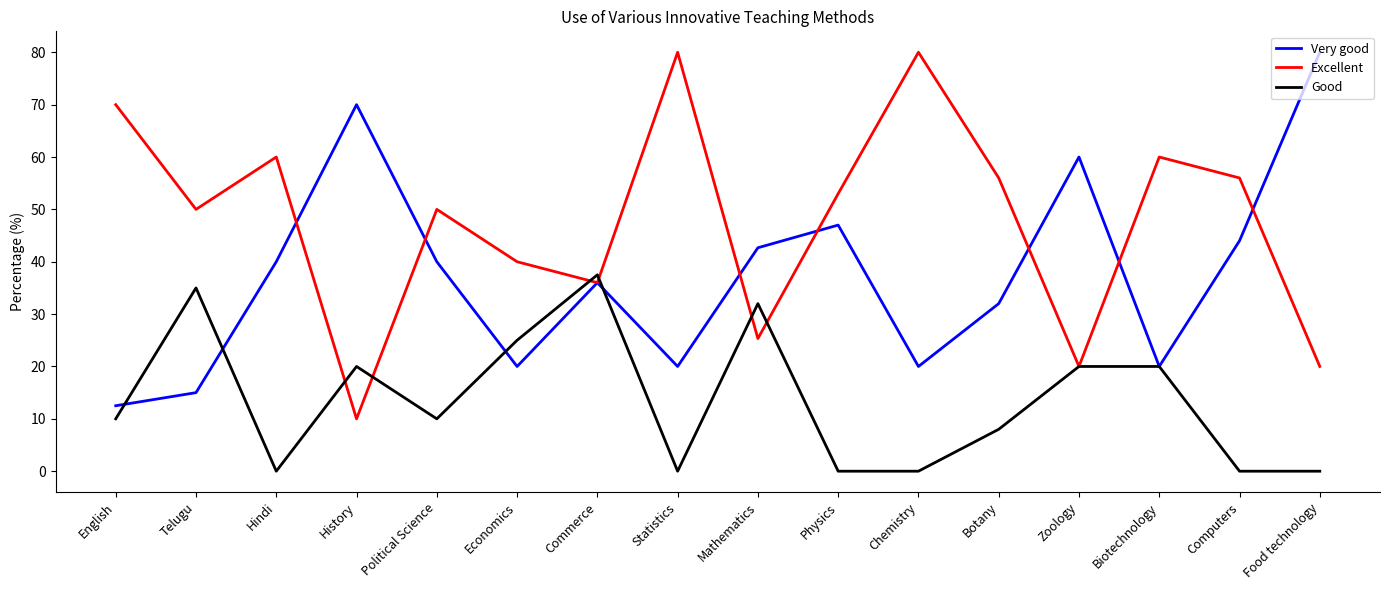

What position from the right is Computers?

2